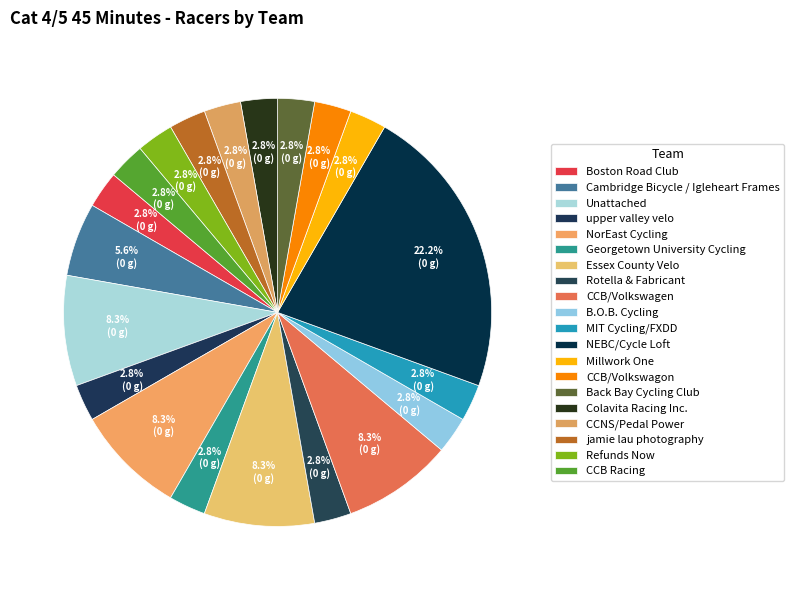

Approximately how many times larger is the value at CCB Racing compared to Rotella & Fabricant?

1.0